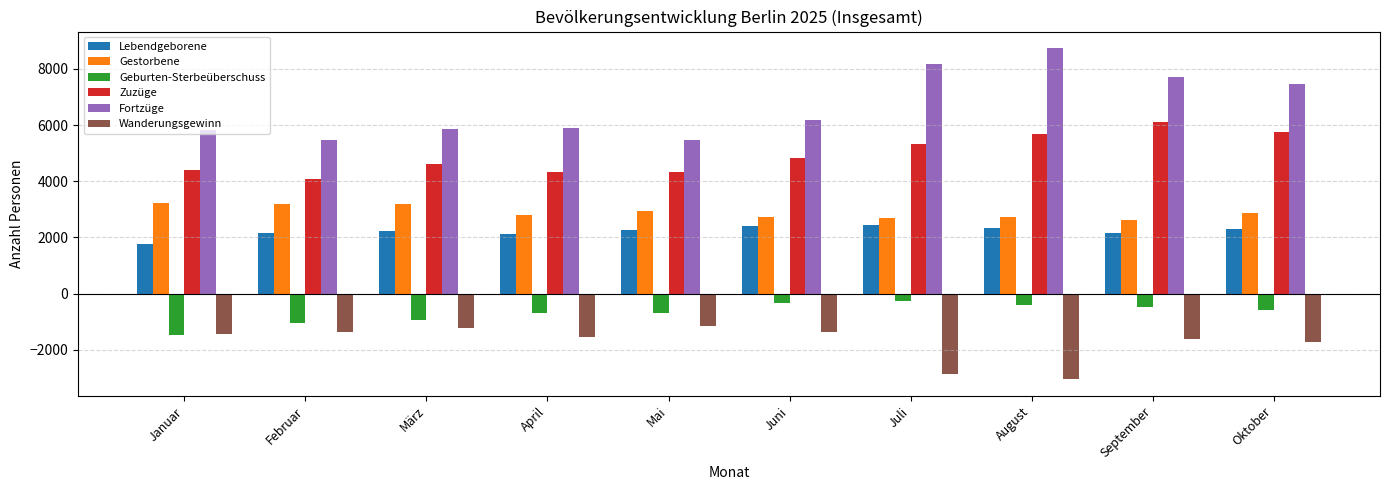

Rank the series by their maximum value, from highest to lowest.

Fortzüge, Zuzüge, Gestorbene, Lebendgeborene, Geburten-Sterbeüberschuss, Wanderungsgewinn